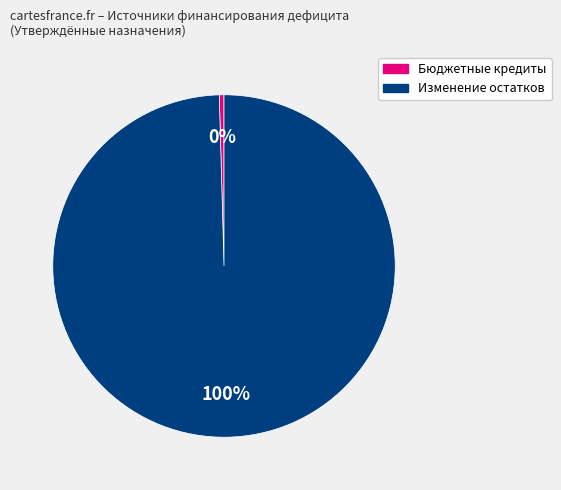

To the nearest percent, what is the average slice percentage?

50%